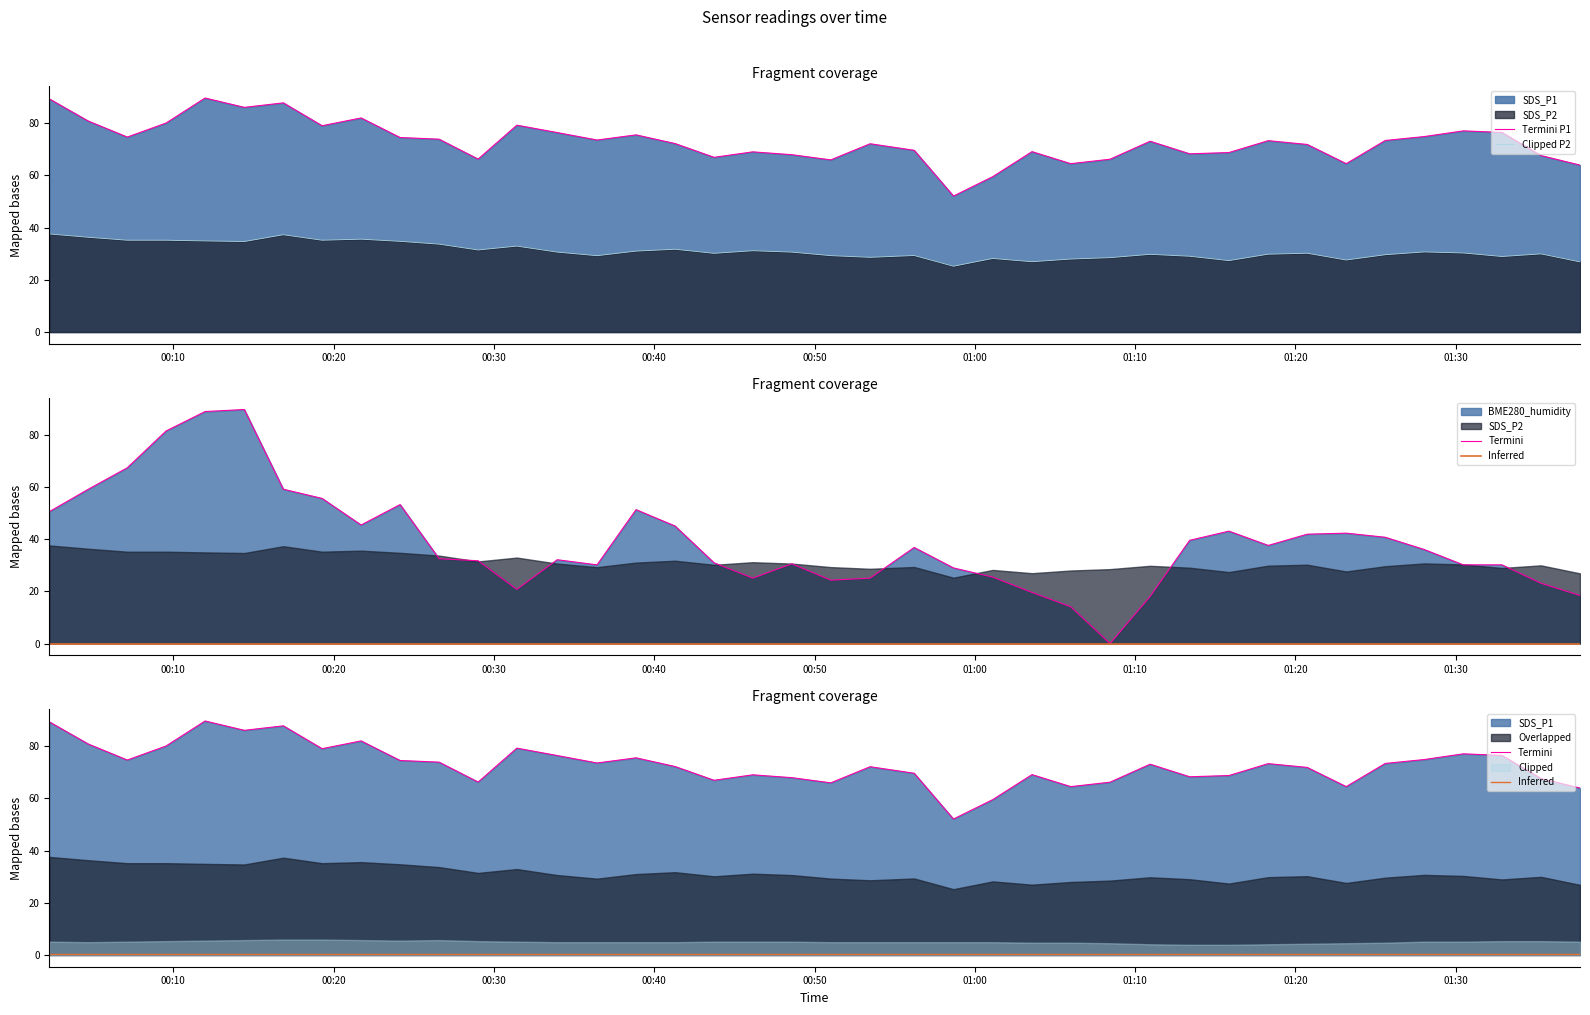

How many interior local valleys does the Termini series have?

11